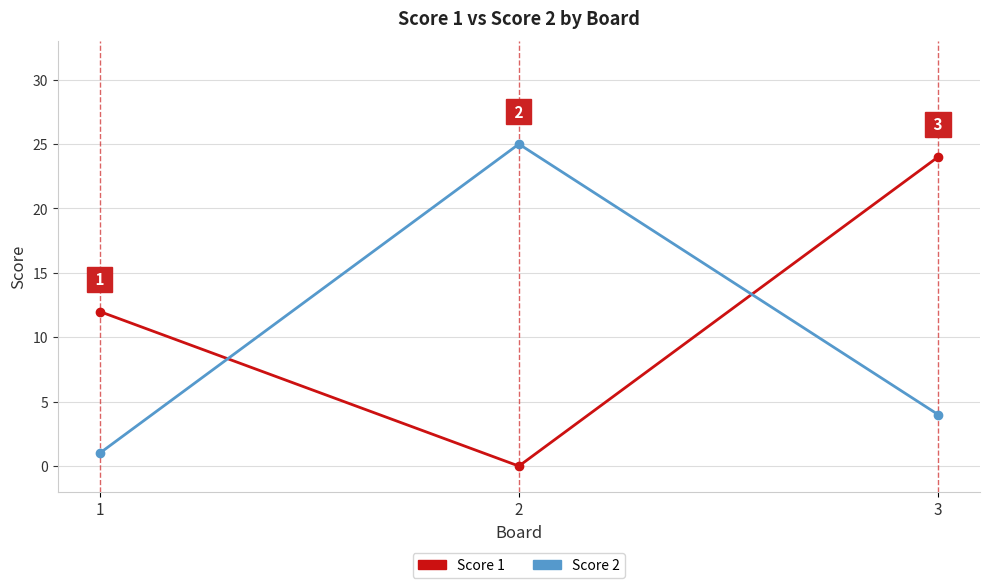

At which category does the chart reach its minimum across all series?

2